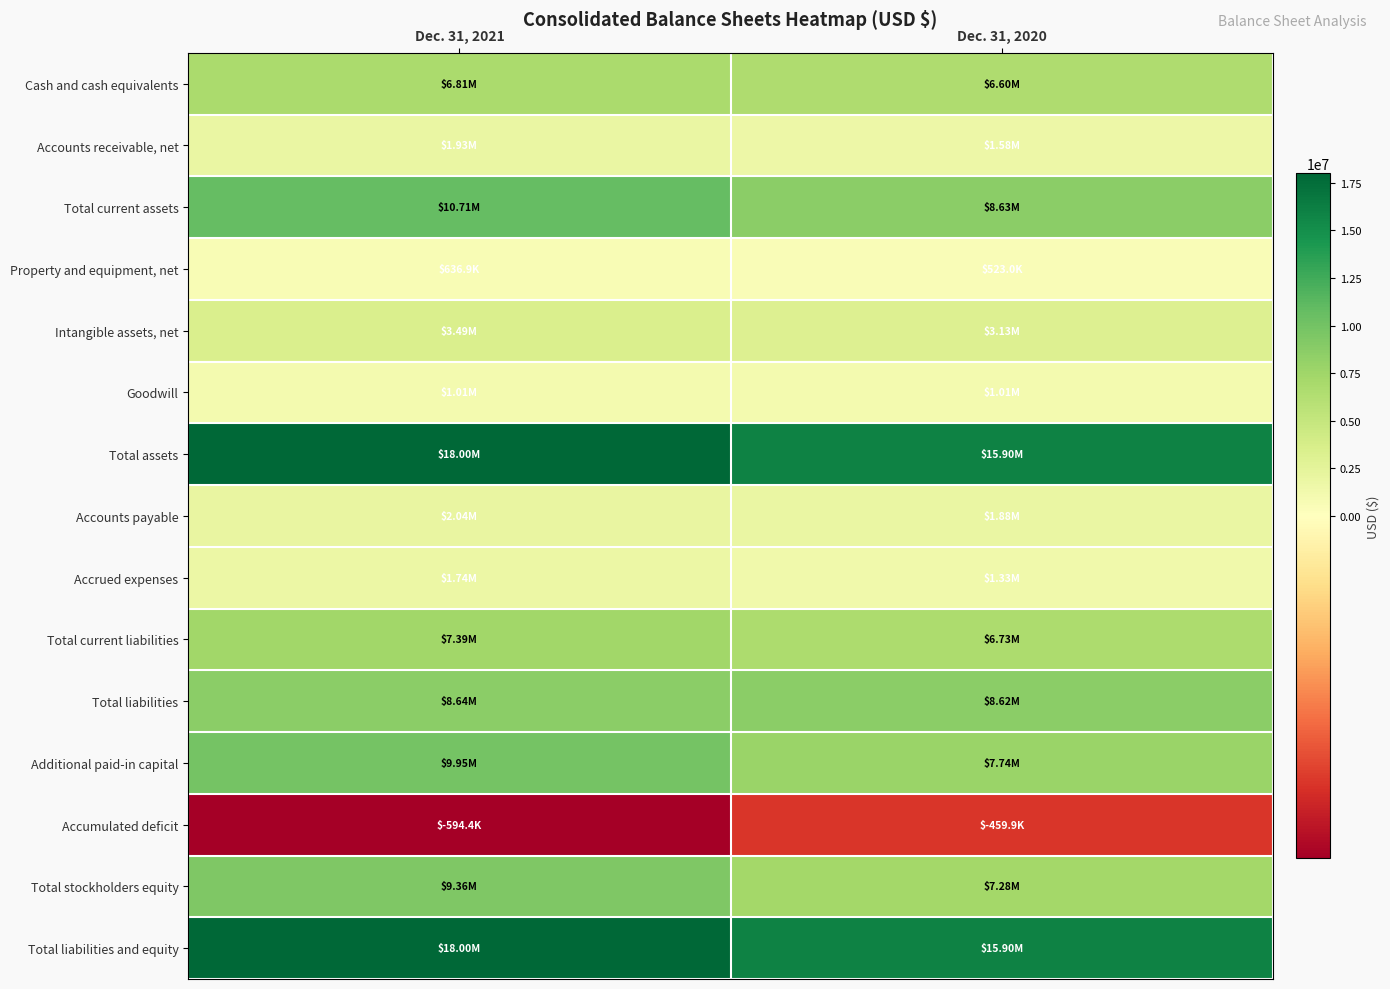

List the series in order of their peak value, lowest first.

Accumulated deficit, Property and equipment, net, Goodwill, Accrued expenses, Accounts receivable, net, Accounts payable, Intangible assets, net, Cash and cash equivalents, Total current liabilities, Total liabilities, Total stockholders equity, Additional paid-in capital, Total current assets, Total assets, Total liabilities and equity